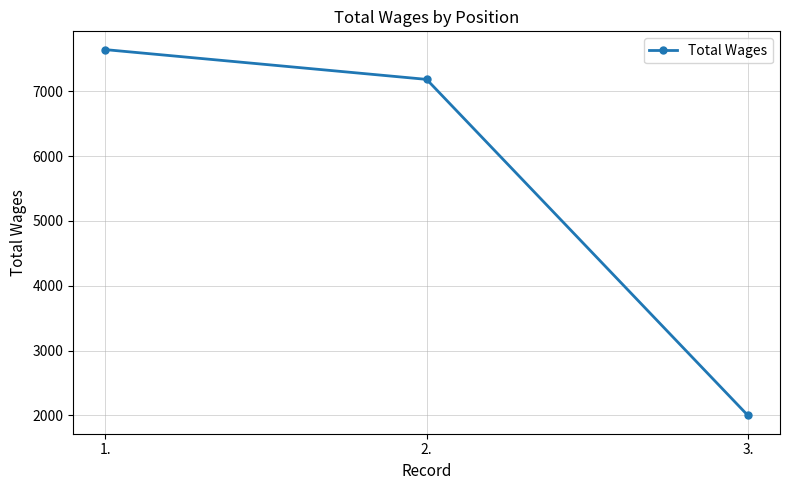

Read the value at 2., to the nearest 100.

7200